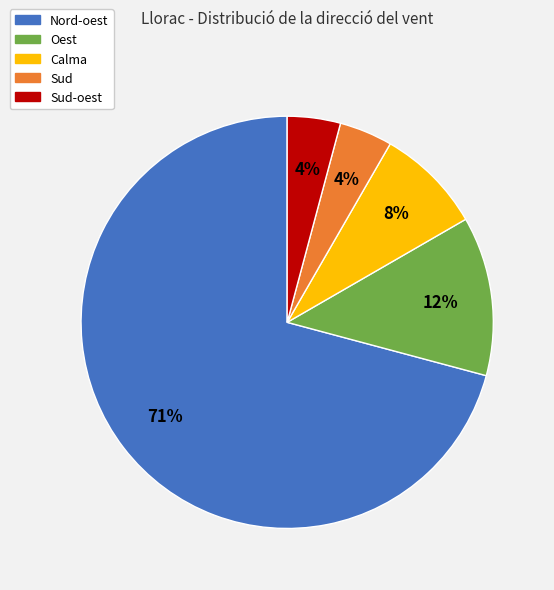

How many segments does this pie chart have?

5